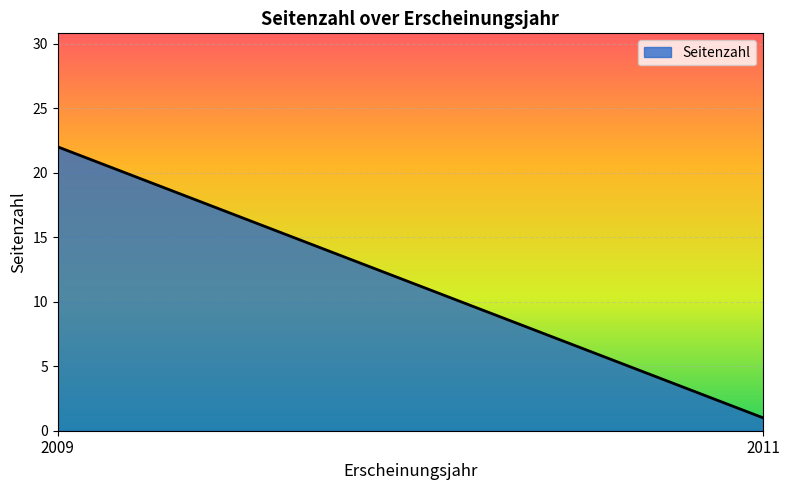

What is the sum of all values?

23